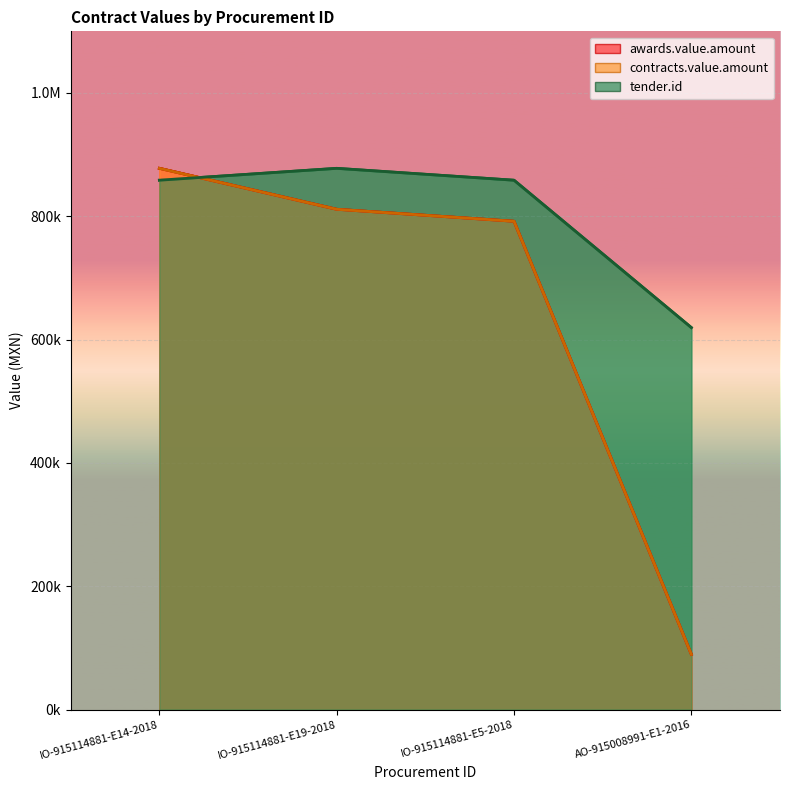

What is the total value across all series at IO-915114881-E5-2018?

2442389.6